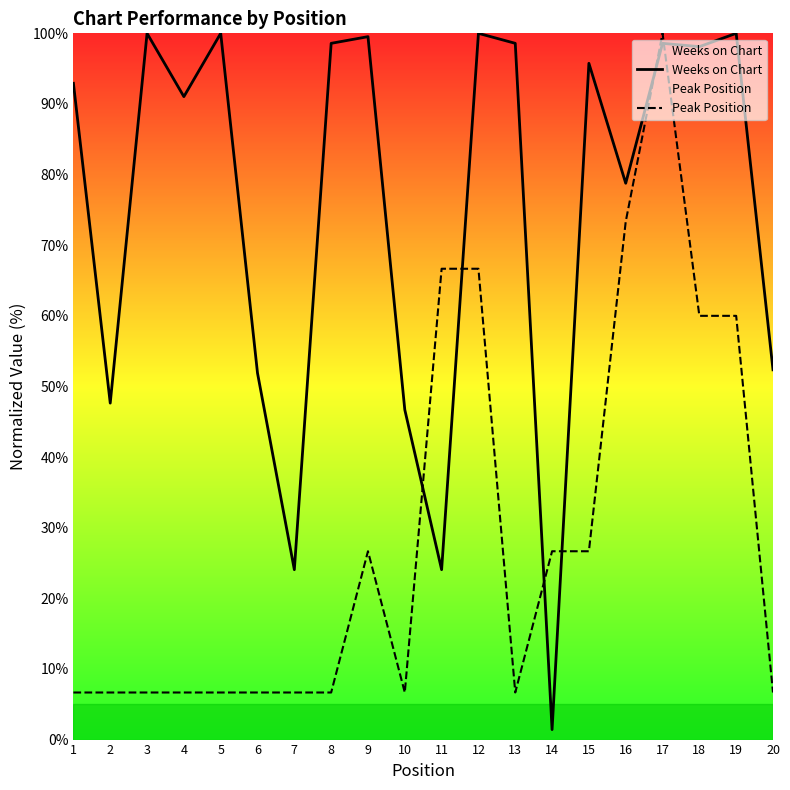

What is the sum of all Peak Position values?

580.0